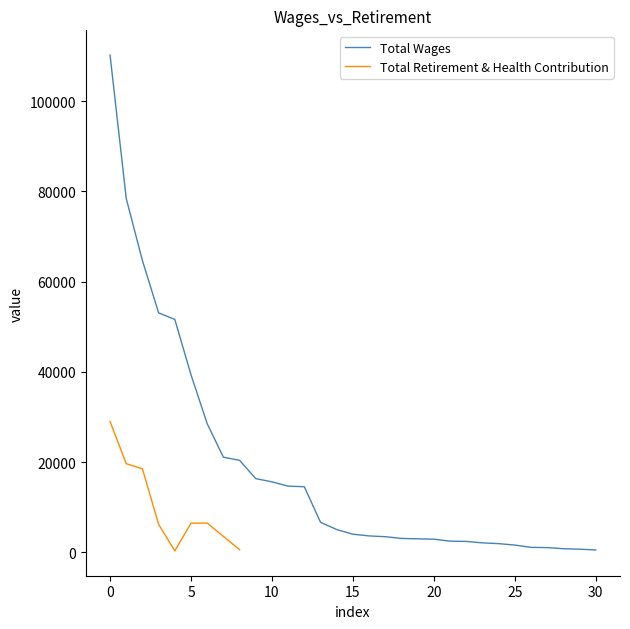

What is the change in value from 14 to 30?

-4524